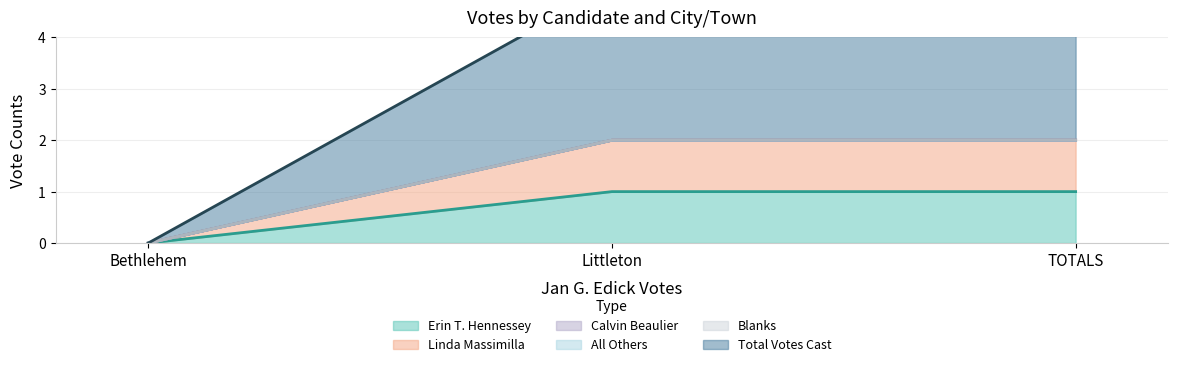

What is the value of the Total Votes Cast point at the 3rd from the left?

2